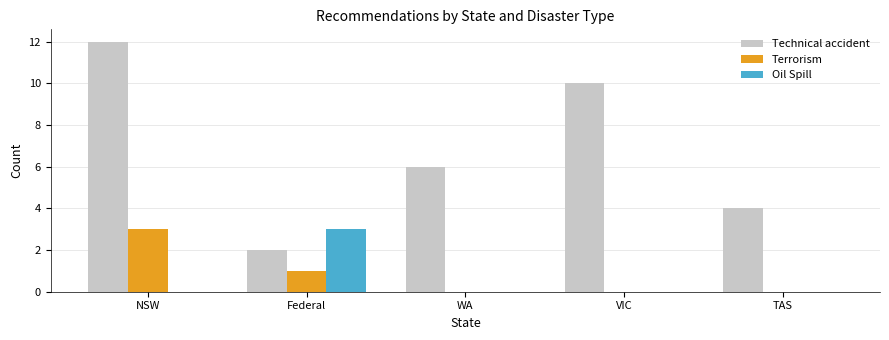

Is the value of Oil Spill at Federal greater than the value of Terrorism at VIC?

Yes